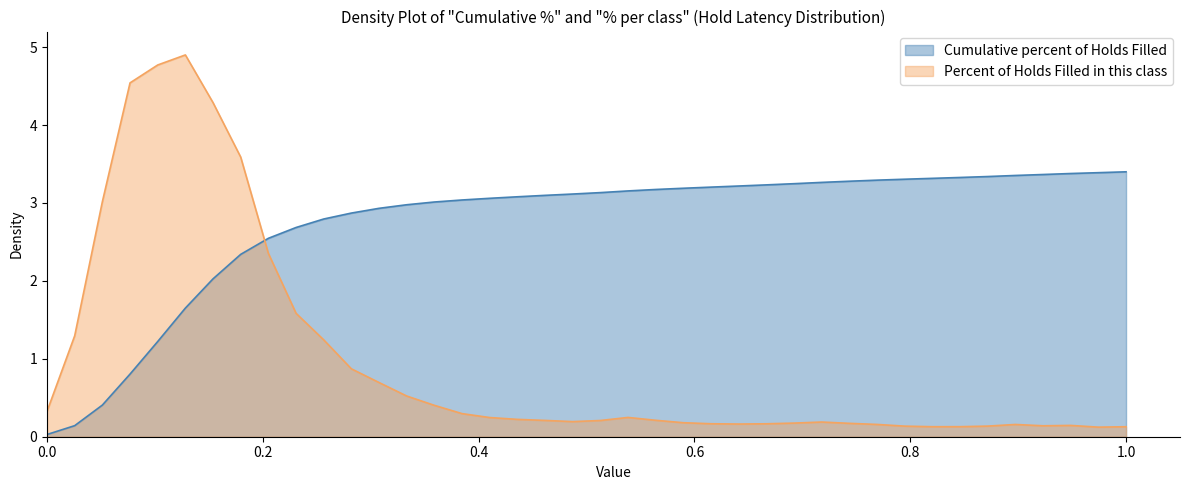

What is the value of the Cumulative percent of Holds Filled point at the 2nd from the left?

0.1